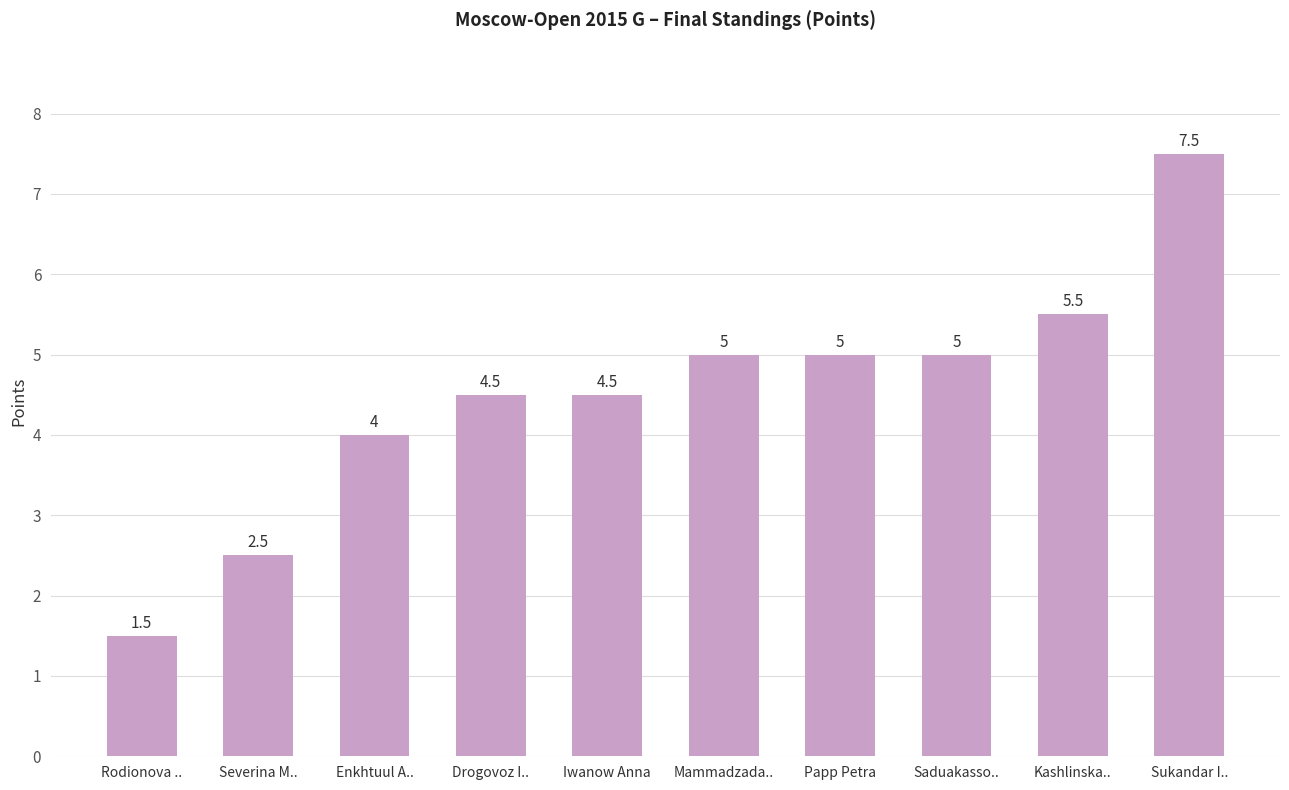

Which has a higher value, Mammadzada.. or Iwanow Anna?

Mammadzada..